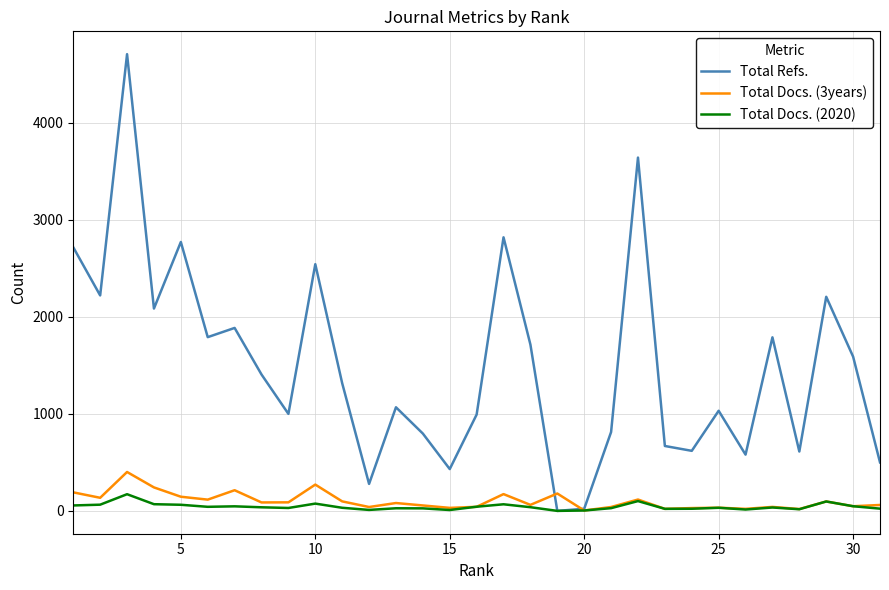

How many lines are shown in the chart?

3